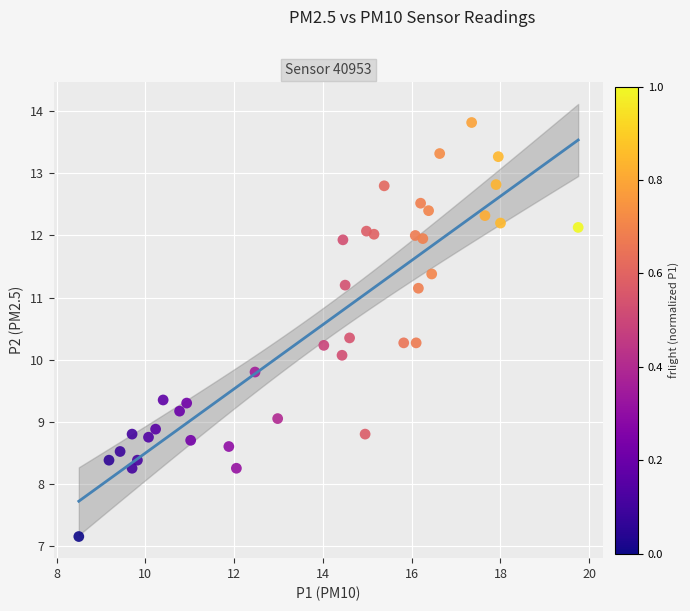

What is the range of Y values (max minus min)?

6.7